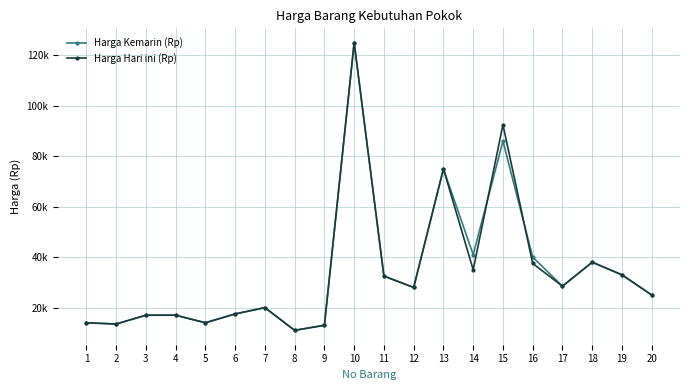

What is the difference between the second highest and minimum values in the Harga Hari ini (Rp) series?

81500